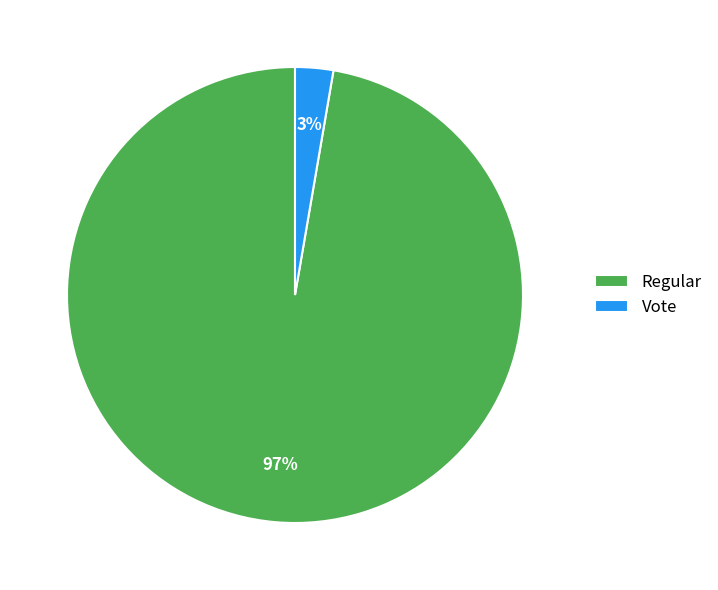

To the nearest percent, what is the average slice percentage?

50%